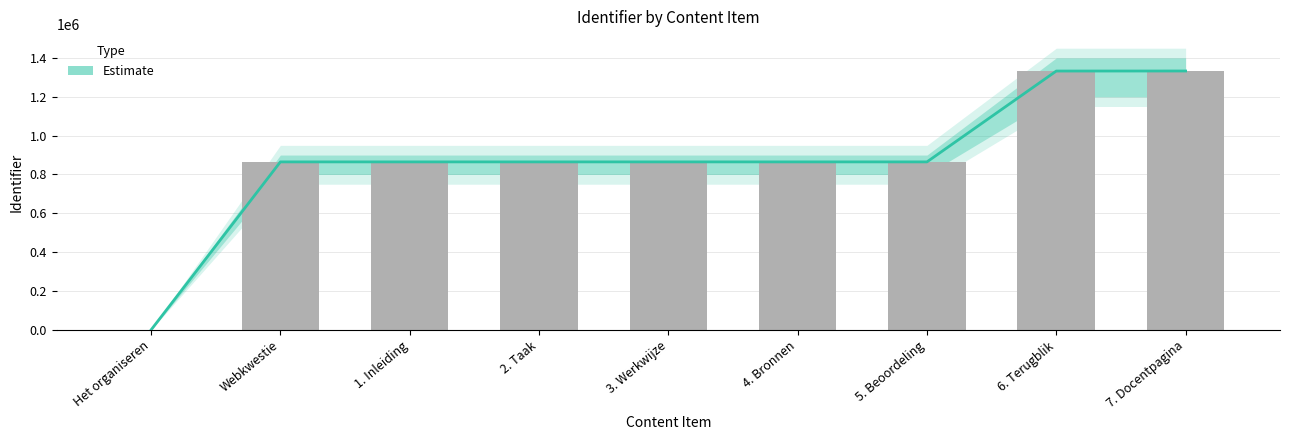

Reading left to right, what are all the values shown in this chart?

Het organiseren=0	Webkwestie=864890	1. Inleiding=864891	2. Taak=864892	3. Werkwijze=864893	4. Bronnen=864894	5. Beoordeling=864895	6. Terugblik=1332446	7. Docentpagina=1332646